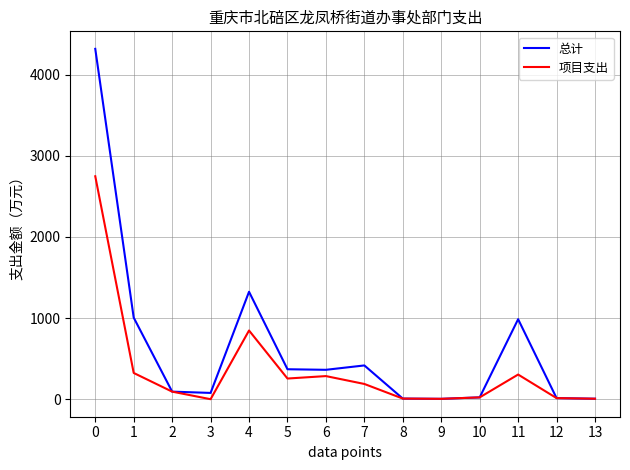

Rank the series by their maximum value, from lowest to highest.

项目支出, 总计